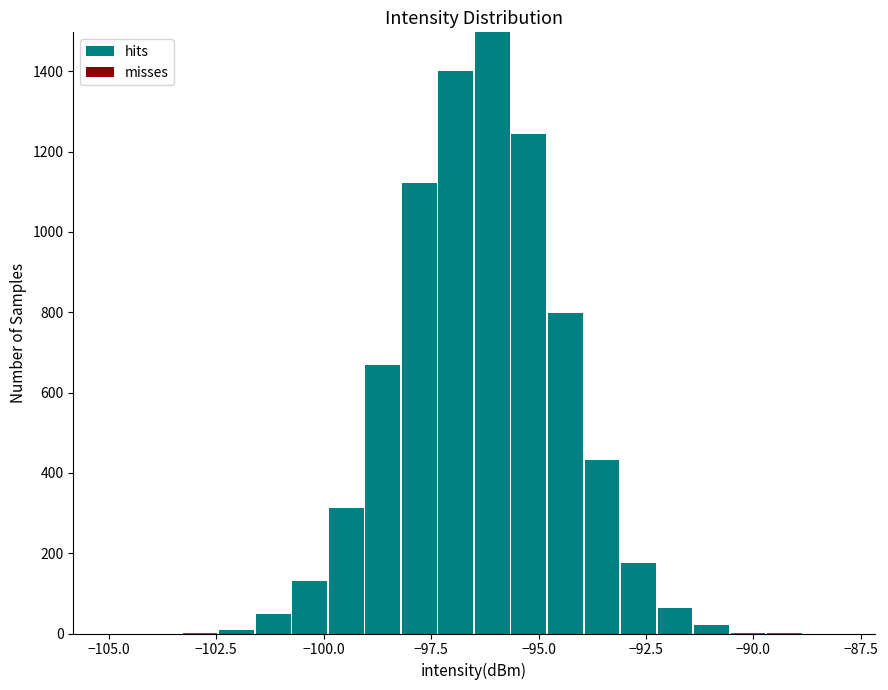

Around what value on the x-axis is the tallest bar? Give the approximate position of its centre, as read against the axis.

-96.0